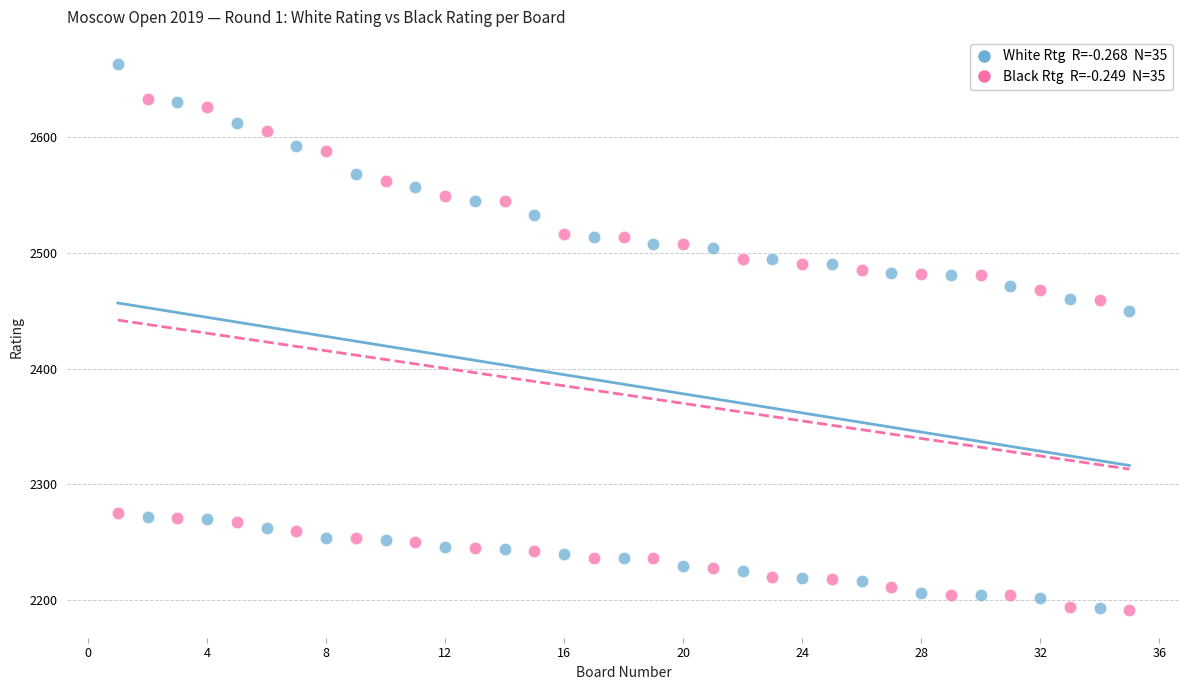

Across all series, what Y value is closest to 2427?

2450